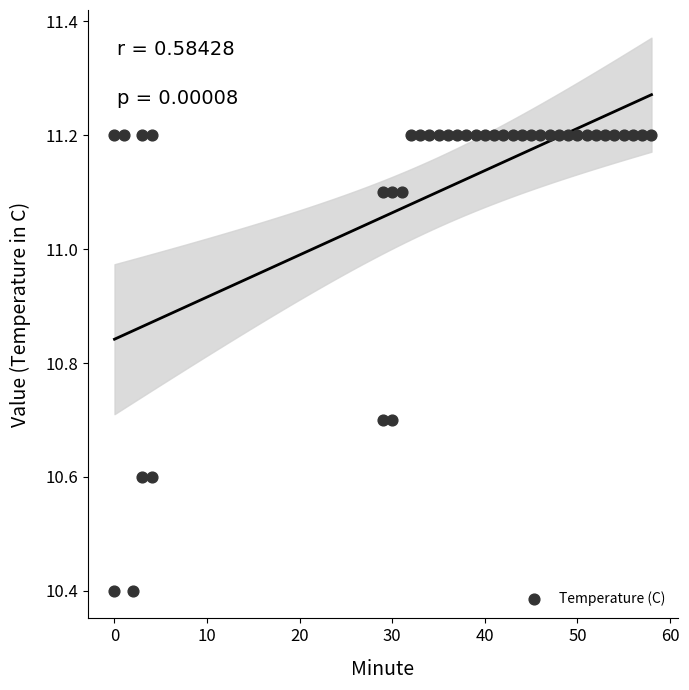

What is the range of Y values (max minus min)?

0.8